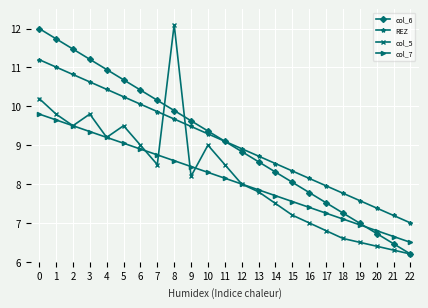

Rank the series at 21 from lowest to highest value.

col_5, col_6, col_7, REZ